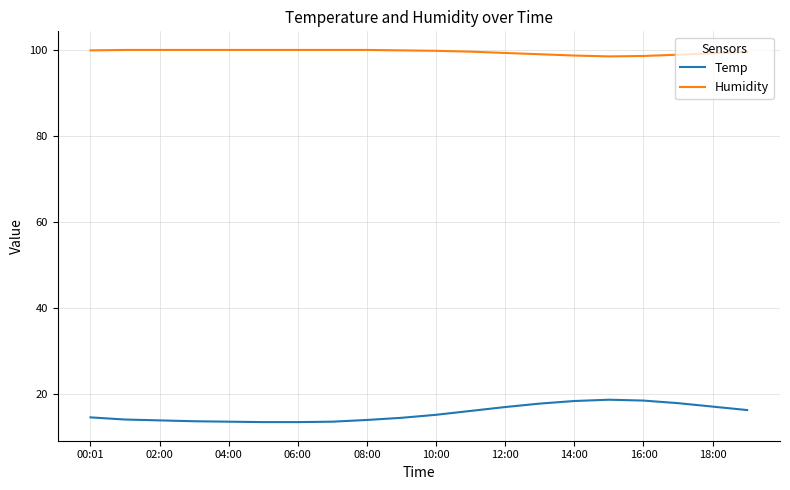

Which series has the widest spread of values?

Temp